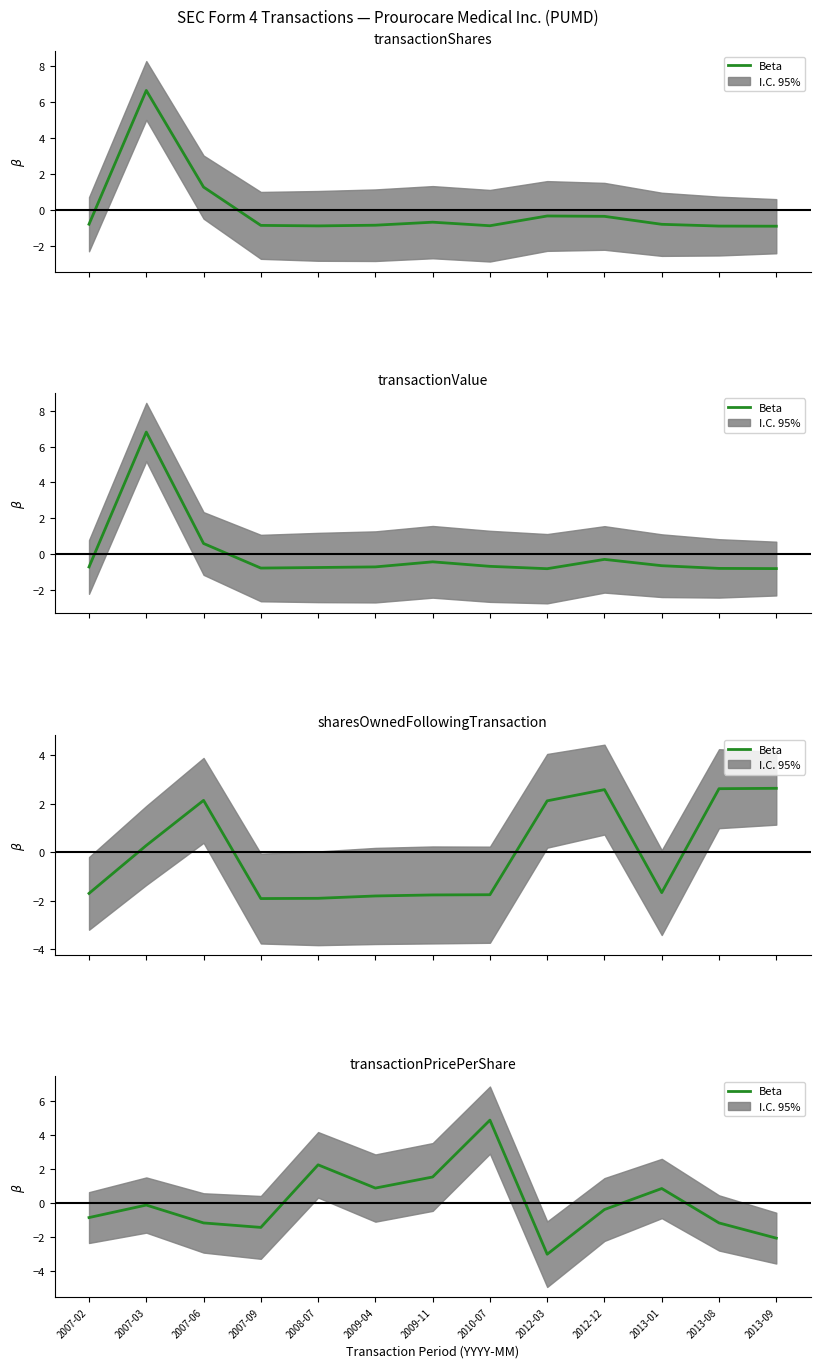

What is the value of the 9th point from the left?

-3.0